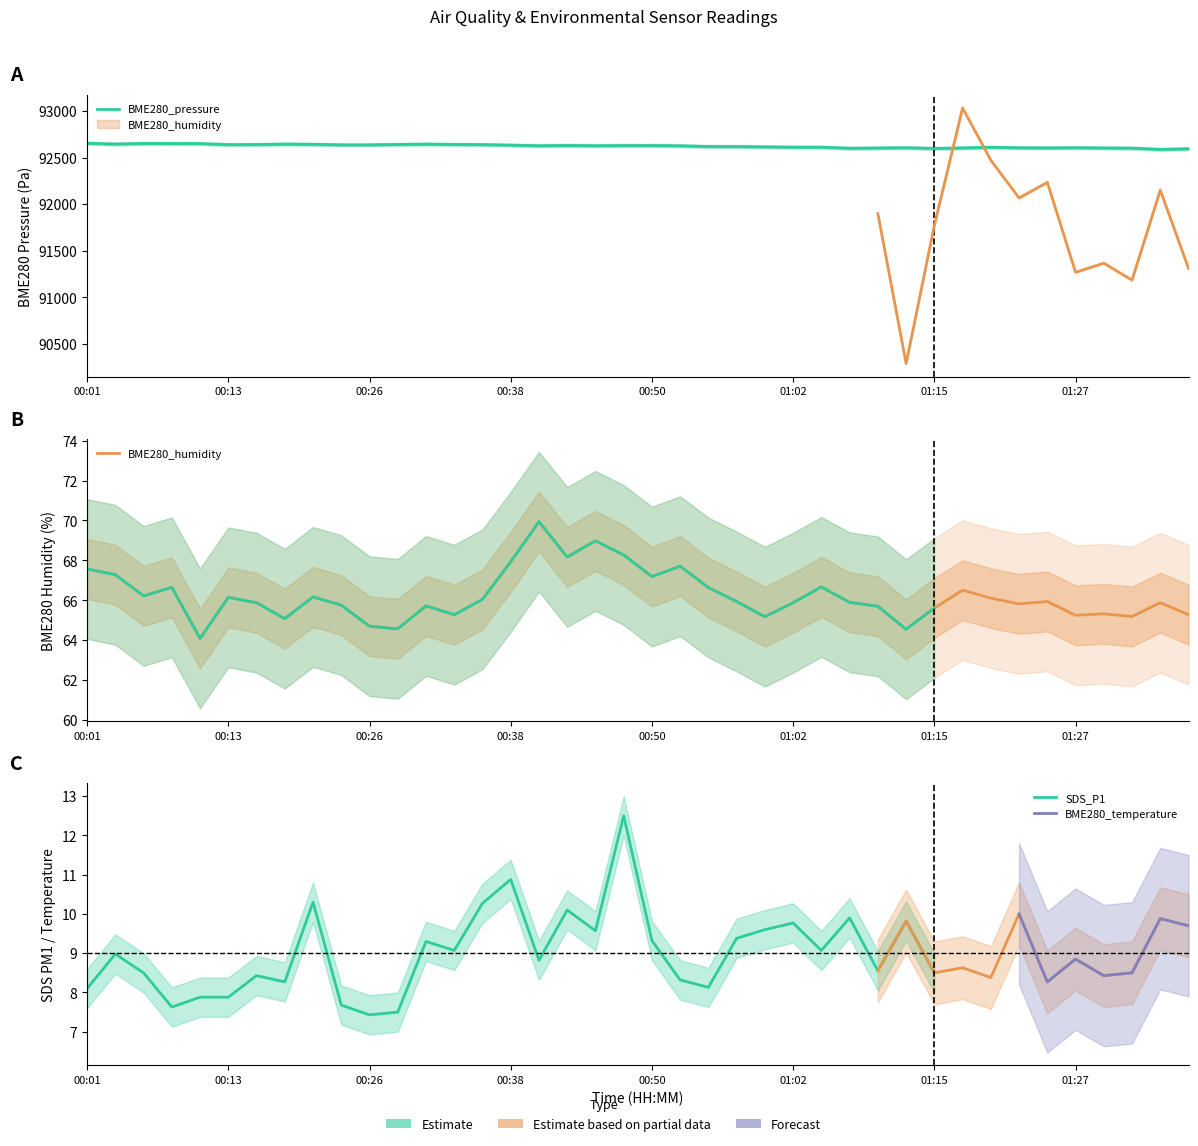

How many interior local peaks does the BME280_pressure series have?

8